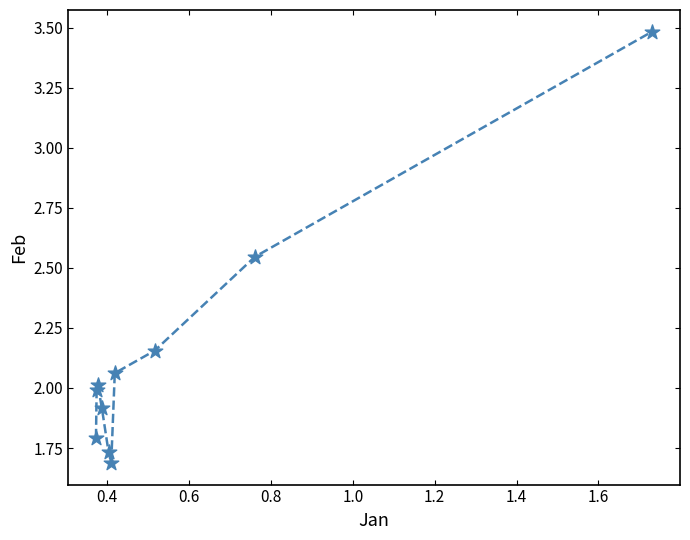

What is the range of X values (max minus min)?

1.4